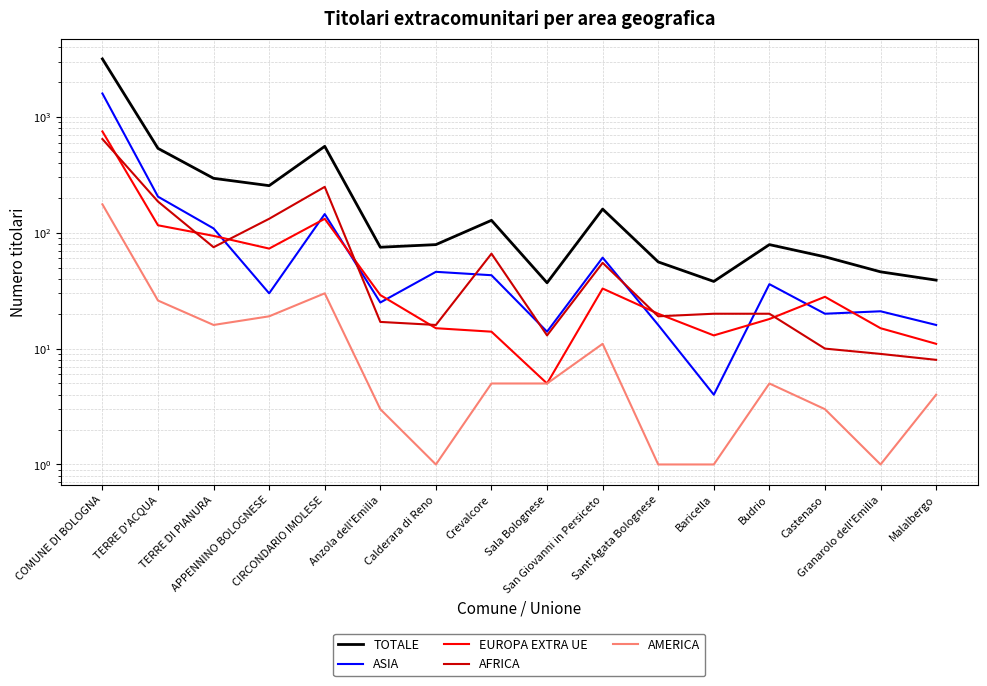

Where does the AFRICA series first go above 20?

COMUNE DI BOLOGNA